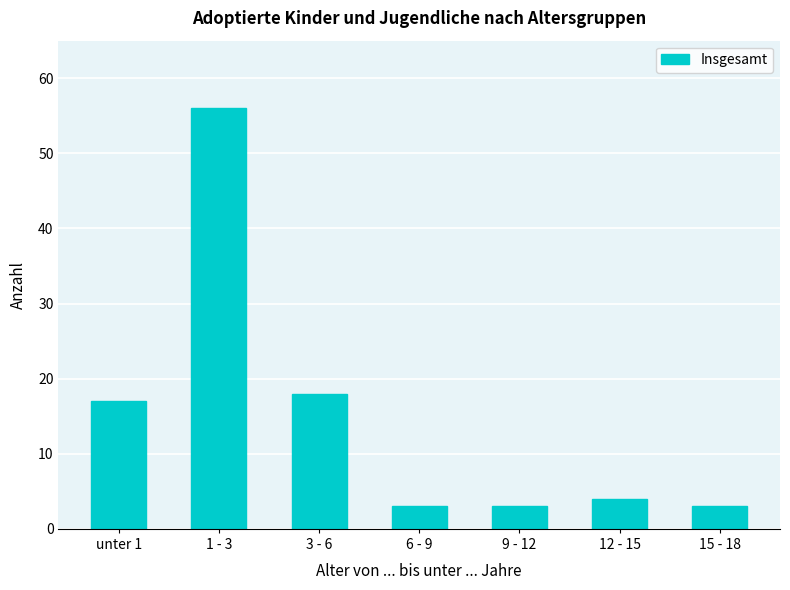

What is the difference between the maximum and minimum values?

53